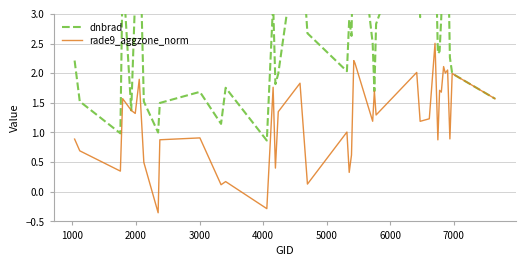

What is the highest value of the rade9_aggzone_norm series?

2.5